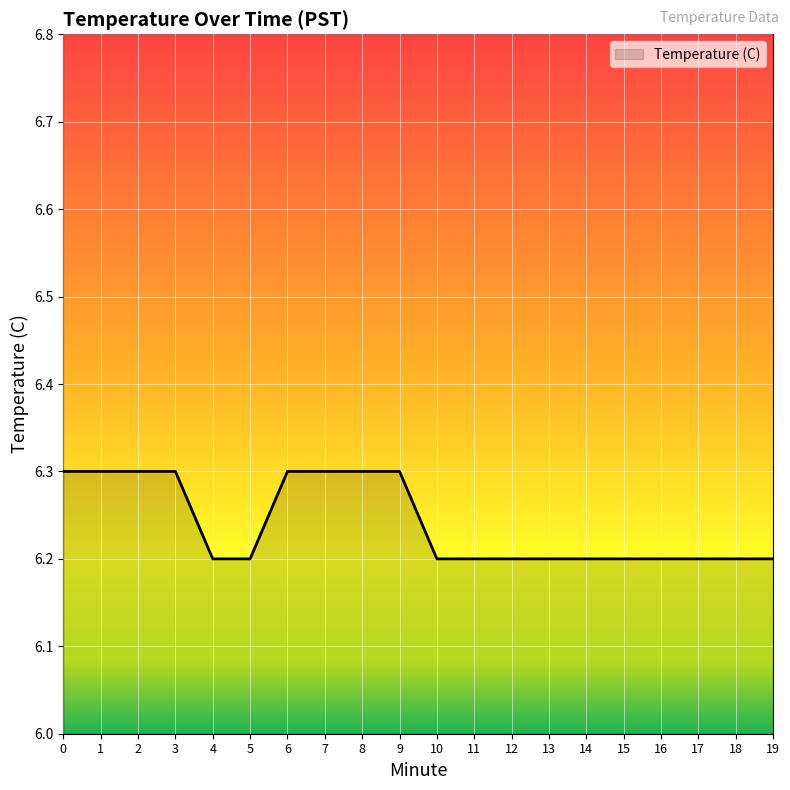

The value at 7 is 1.9. True or false?

False